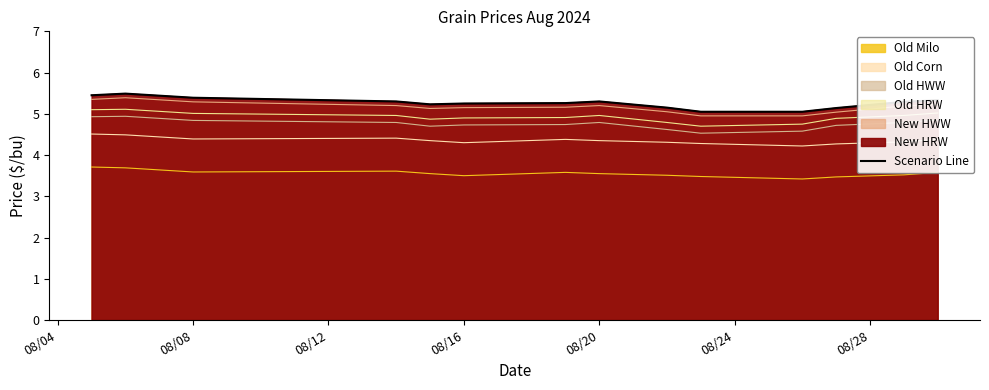

Is it true that the value at 08/28 is 5.3?

True